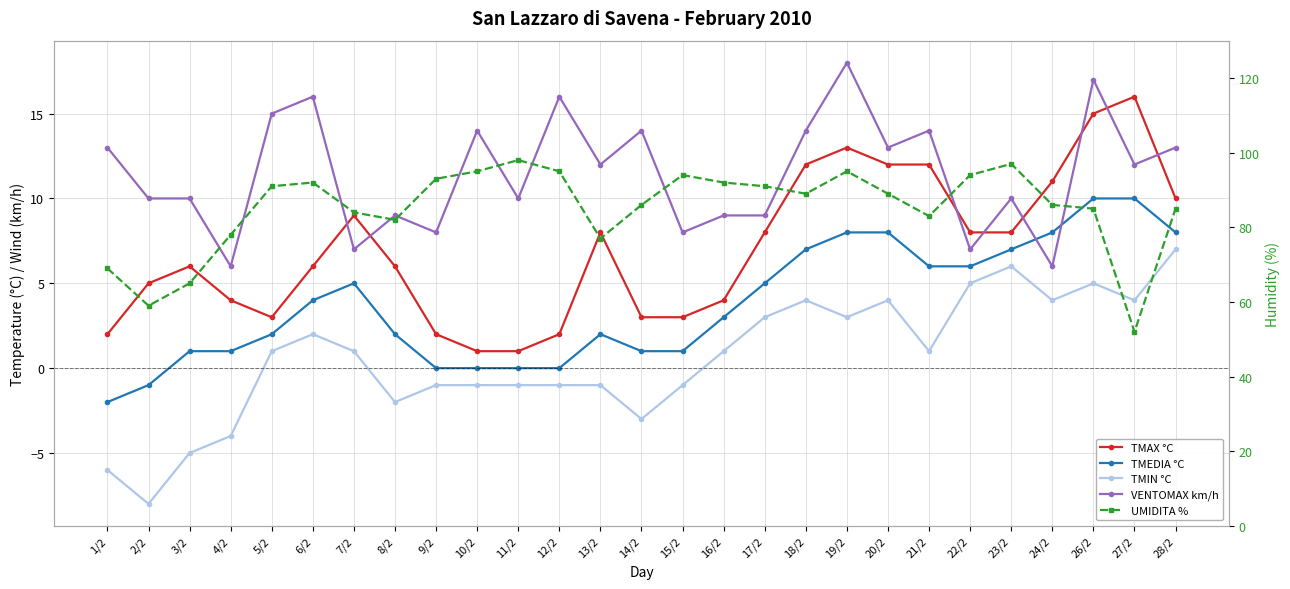

What is the average value of the UMIDITA % series?

85